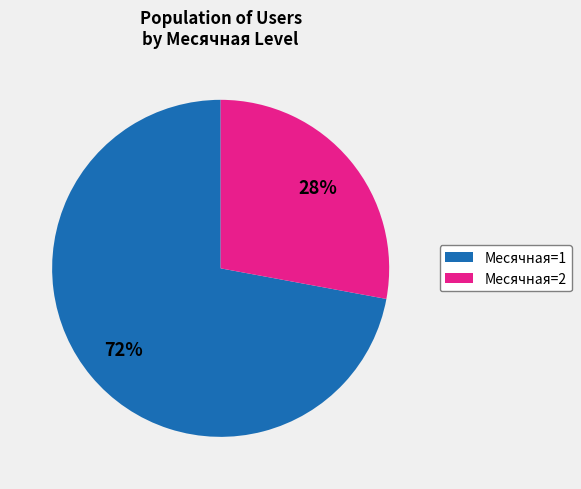

To the nearest percent, what is the difference between the largest and smallest slice percentages?

44%